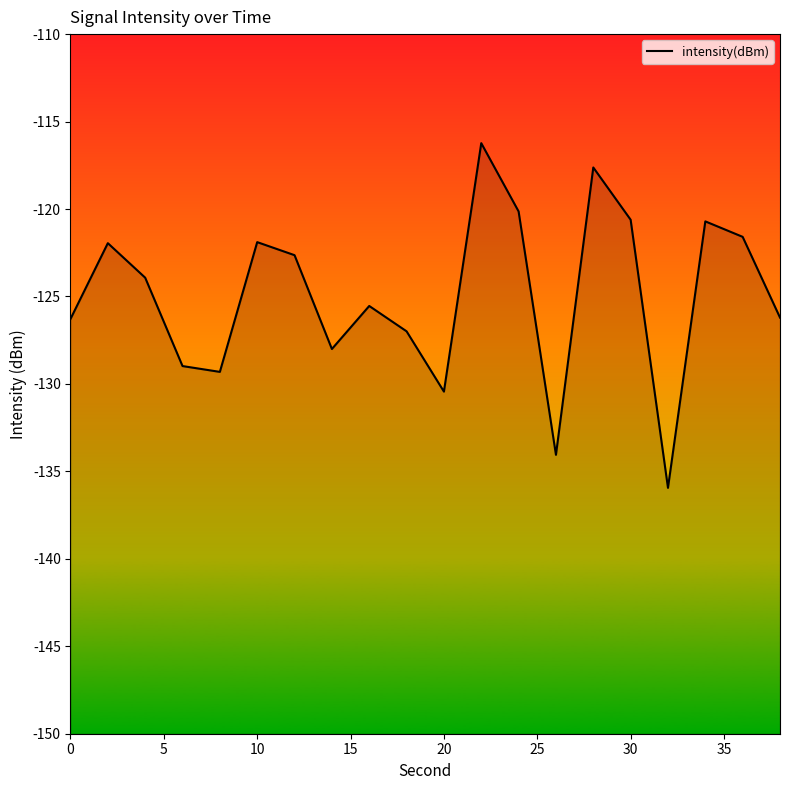

What is the sum of all values?

-2499.1